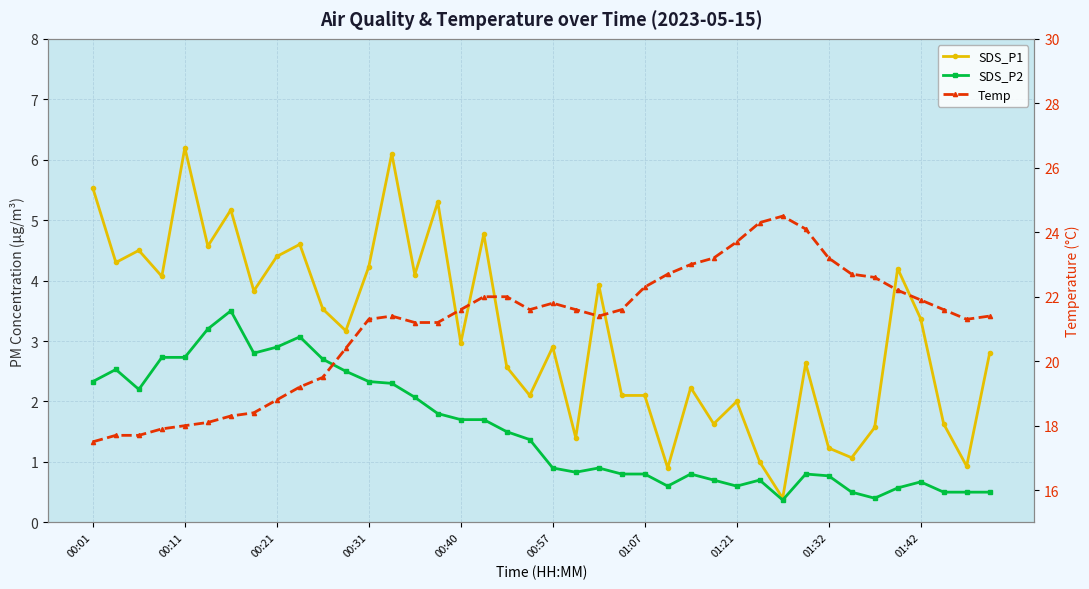

Between 14 and 20, which series saw the biggest shift?

SDS_P1